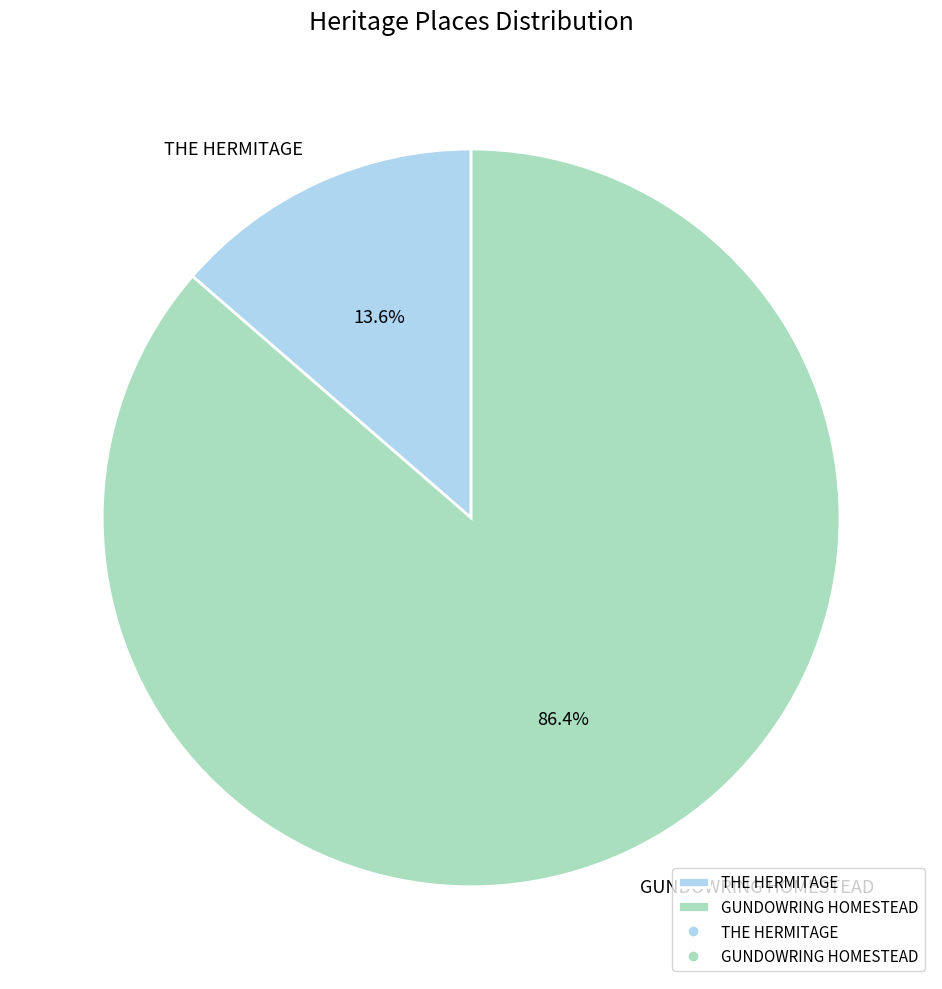

Rank the categories by value from highest to lowest.

GUNDOWRING HOMESTEAD, THE HERMITAGE